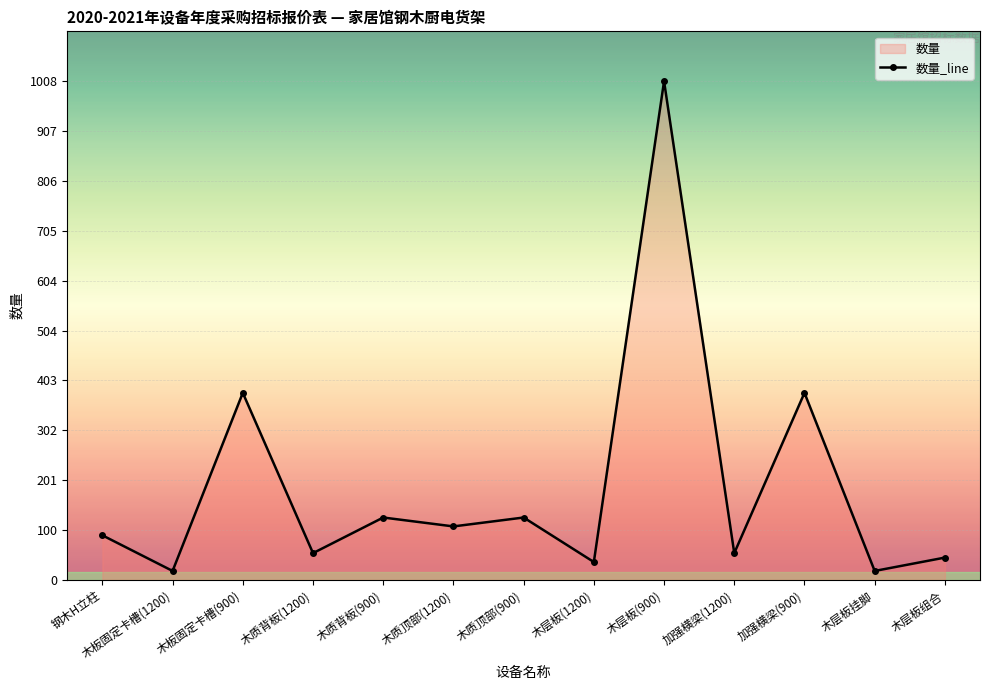

Reading left to right, transcribe all the data shown in this chart.

90	18	378	54	126	108	126	36	1008	54	378	18	45